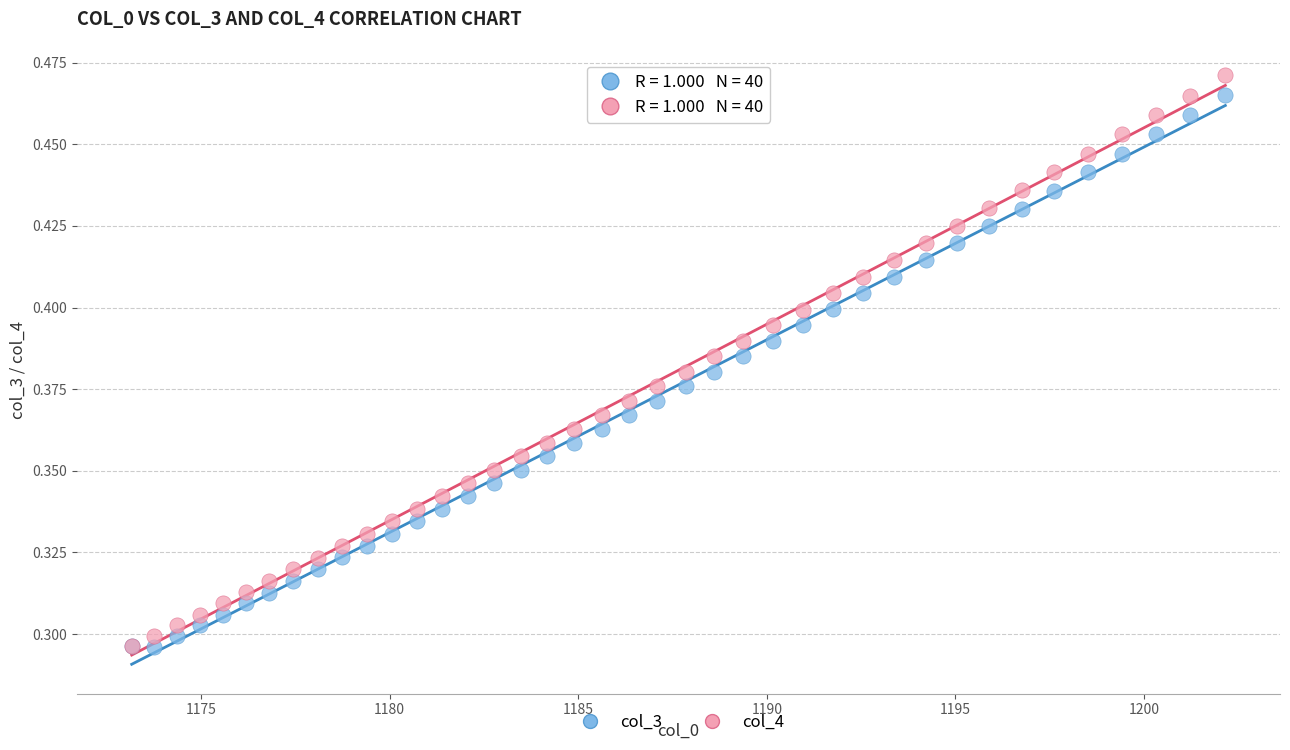

Which series contains the highest Y value?

col_4